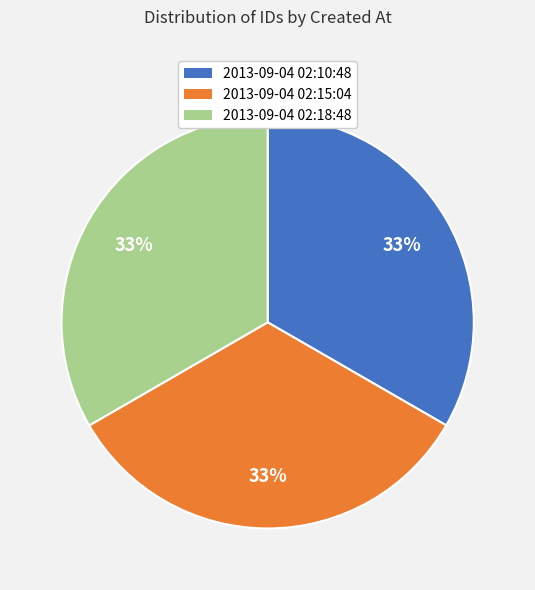

Count the number of slices in the pie.

3